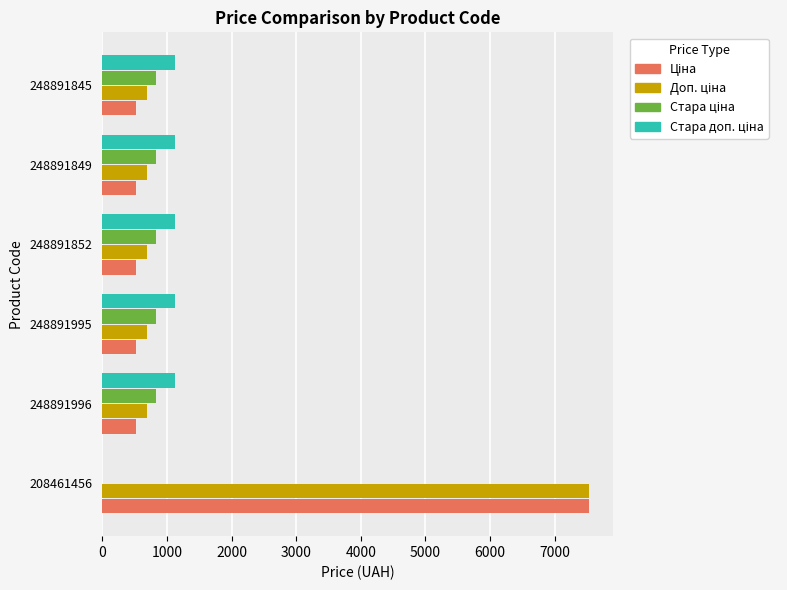

Count the number of data series in this chart.

4